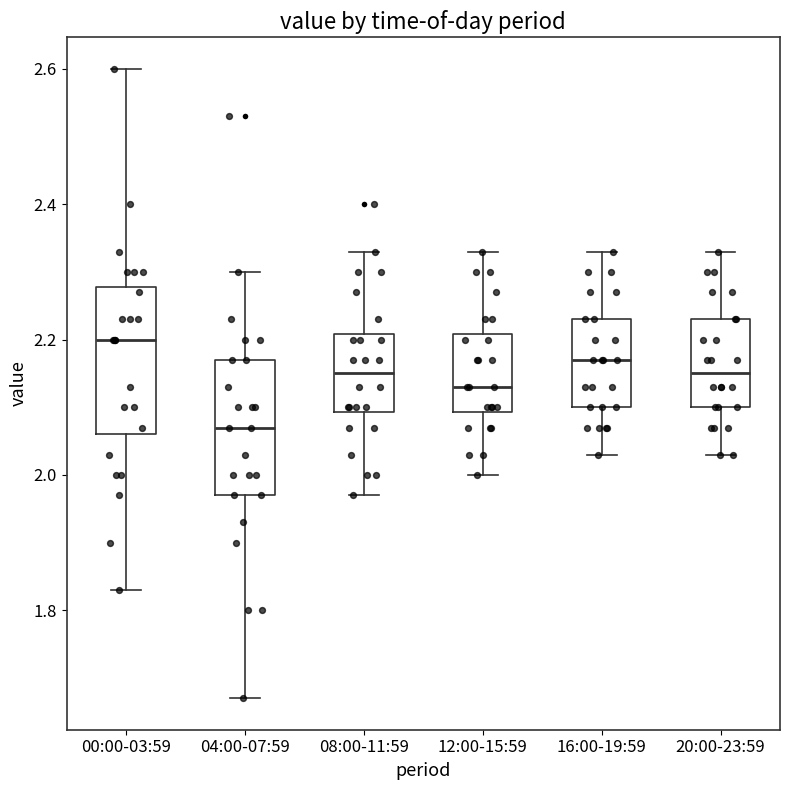

Which box has the highest median line?

00:00-03:59